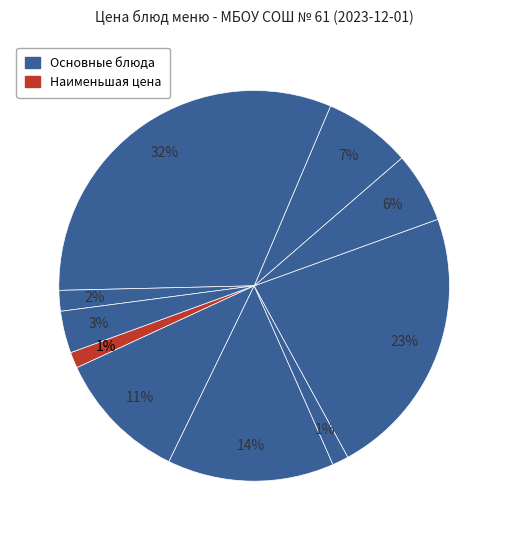

How many slices are in this pie chart?

10